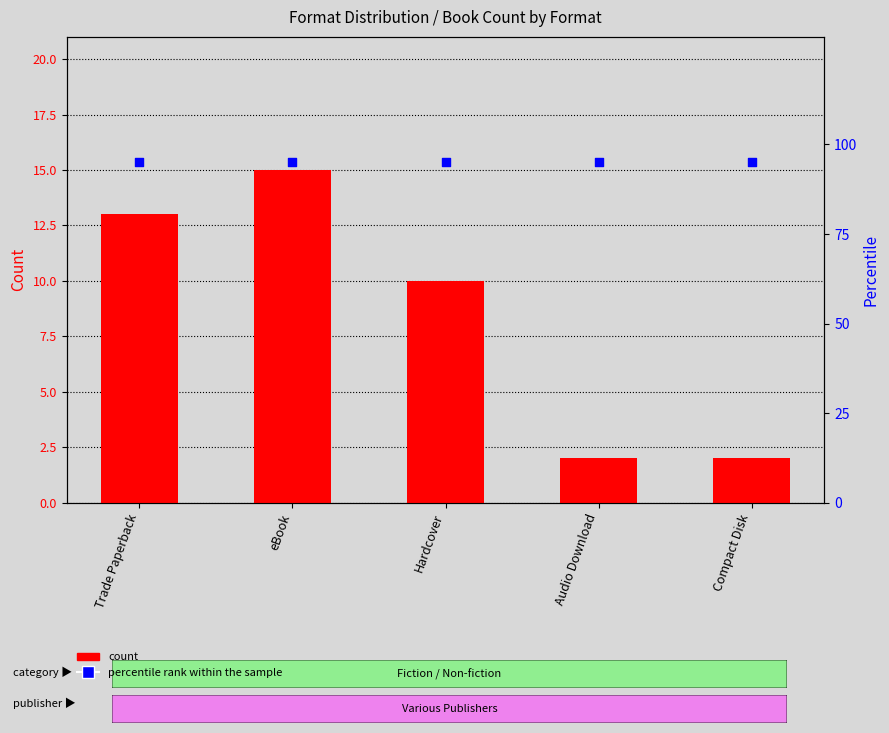

At which category is the sum across all series the highest?

eBook